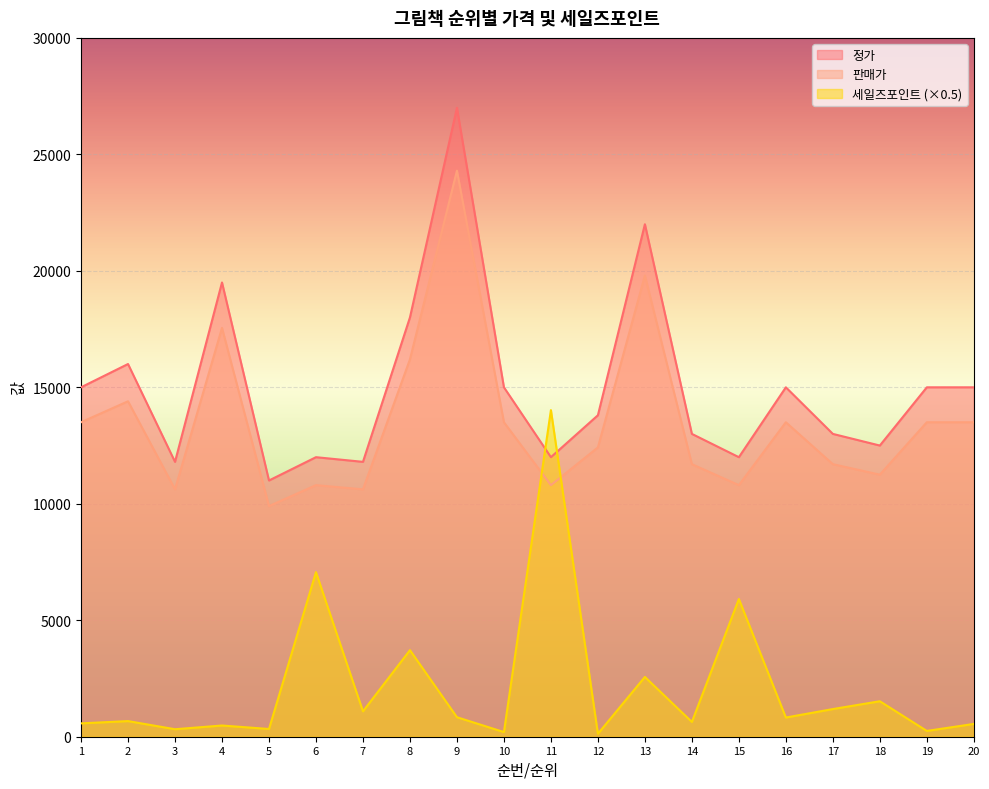

What is the value of the 세일즈포인트 point at the 15th from the left?

5912.0